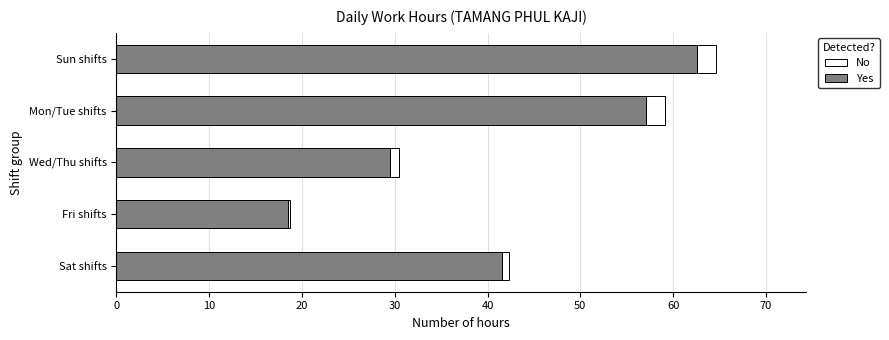

What is the maximum value for Yes?

62.6